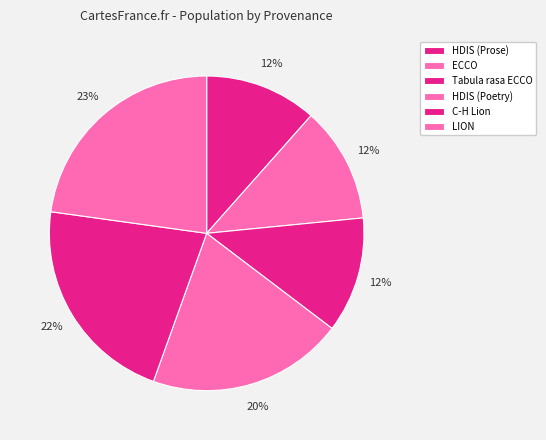

Count the number of slices in the pie.

6